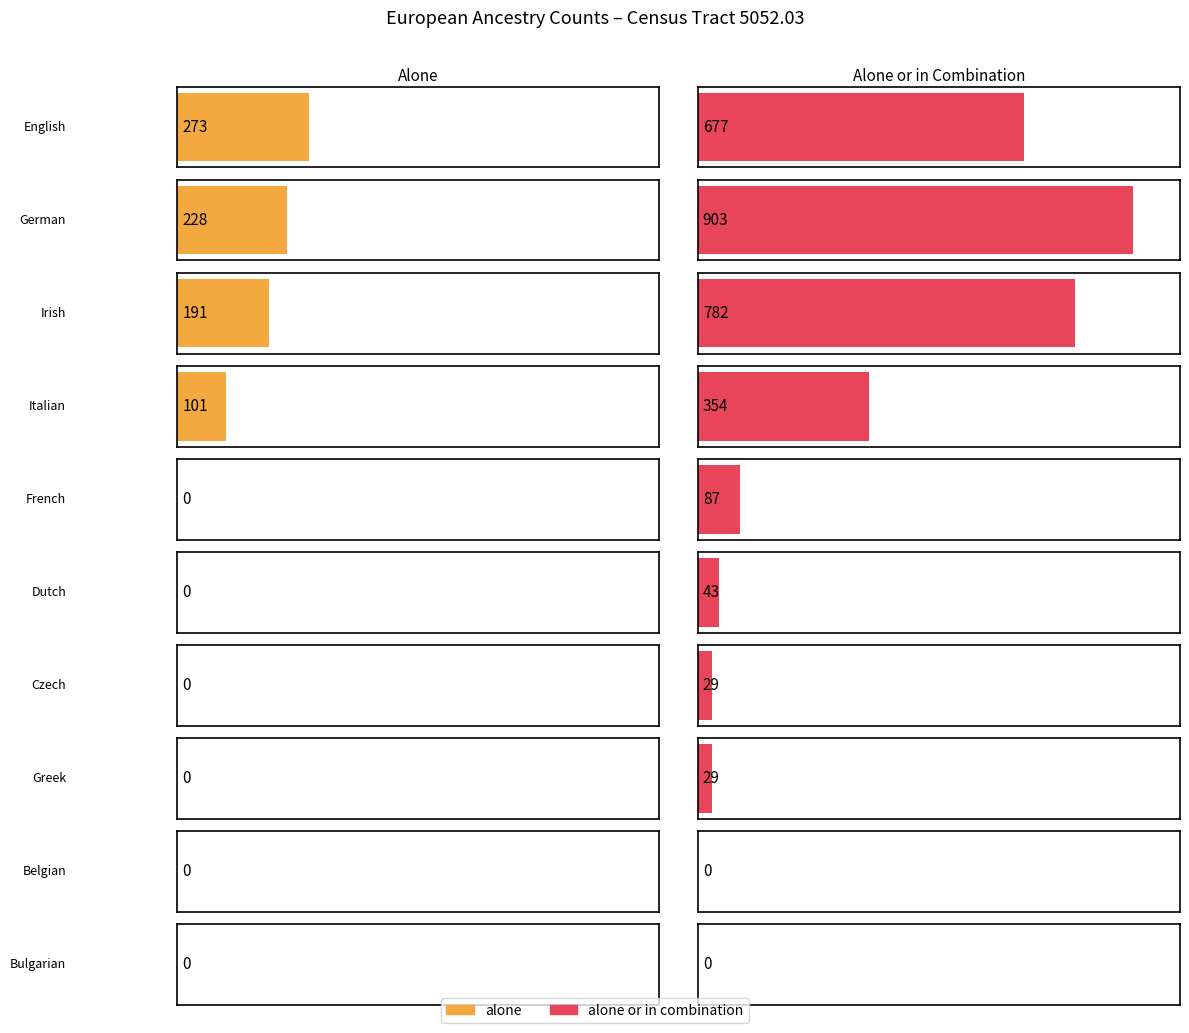

How many groups of bars are there?

10